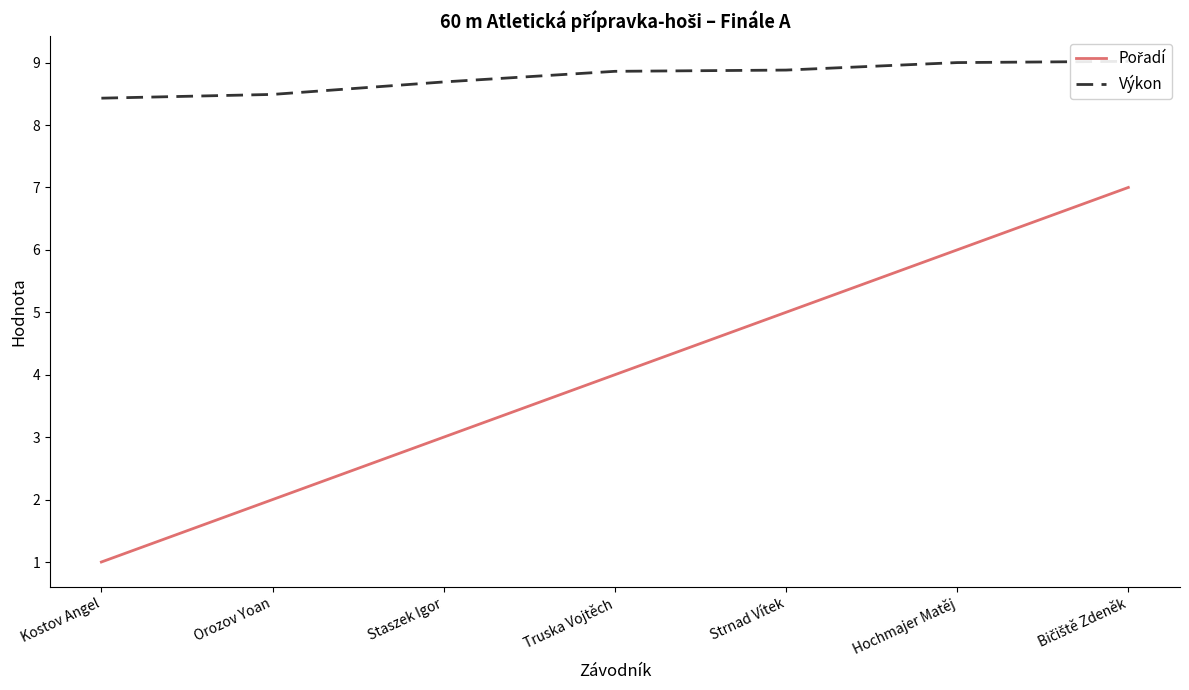

What is the average value of the Pořadí series?

4.0